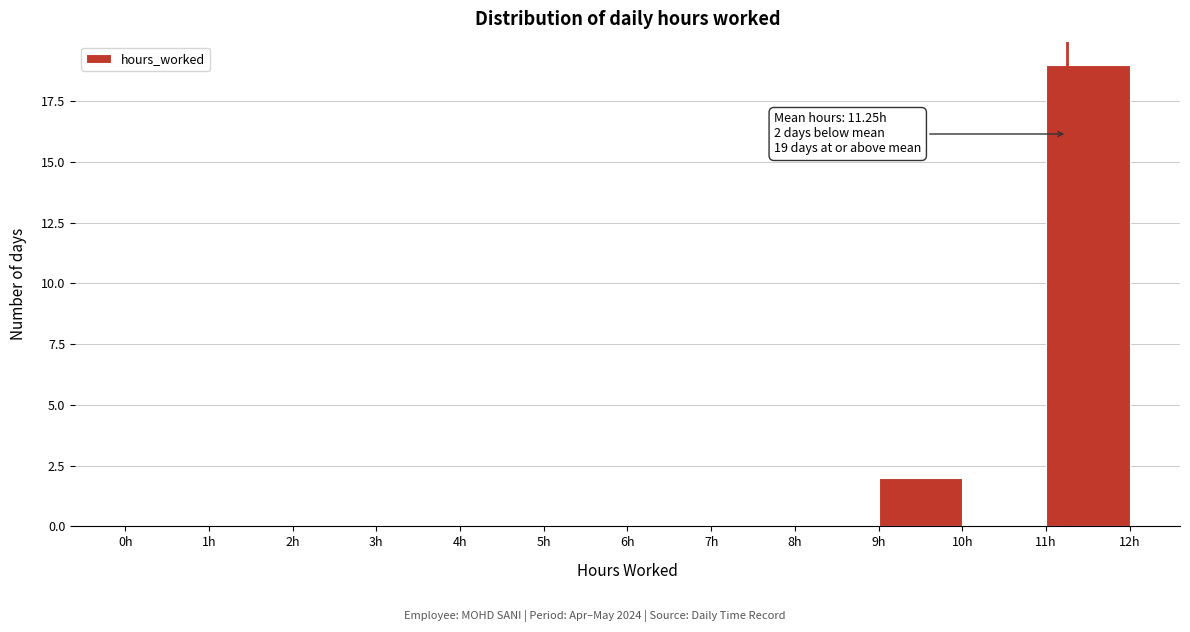

Over which range of the x-axis is the bar tallest?

11 to 12